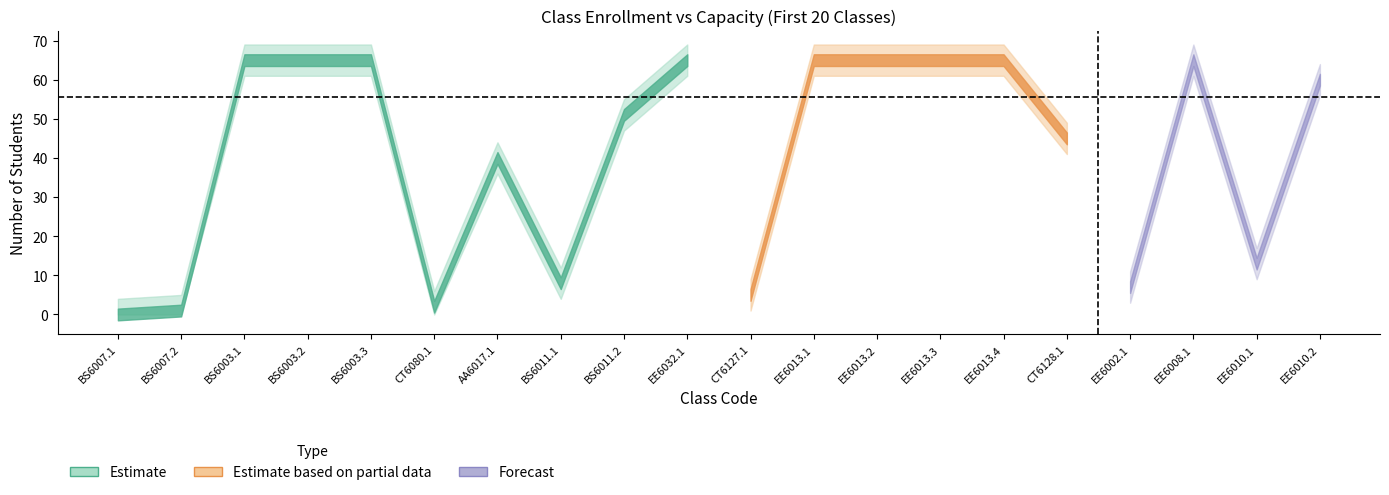

Reading left to right, extract all data points from this chart.

so_luong: BS6007.1=0.0	BS6007.2=1.0	BS6003.1=65.0	BS6003.2=65.0	BS6003.3=65.0	CT6080.1=2.0	AA6017.1=40.0	BS6011.1=8.0	BS6011.2=51.0	EE6032.1=65.0	CT6127.1=5.0	EE6013.1=65.0	EE6013.2=65.0	EE6013.3=65.0	EE6013.4=65.0	CT6128.1=45.0	EE6002.1=7.0	EE6008.1=65.0	EE6010.1=13.0	EE6010.2=60.0
so_luong_max: BS6007.1=65.0	BS6007.2=65.0	BS6003.1=65.0	BS6003.2=65.0	BS6003.3=65.0	CT6080.1=65.0	AA6017.1=65.0	BS6011.1=65.0	BS6011.2=65.0	EE6032.1=65.0	CT6127.1=65.0	EE6013.1=65.0	EE6013.2=65.0	EE6013.3=65.0	EE6013.4=65.0	CT6128.1=65.0	EE6002.1=65.0	EE6008.1=65.0	EE6010.1=65.0	EE6010.2=65.0
ti_le: BS6007.1=0.0	BS6007.2=0.0	BS6003.1=1.0	BS6003.2=1.0	BS6003.3=1.0	CT6080.1=0.0	AA6017.1=0.6	BS6011.1=0.1	BS6011.2=0.8	EE6032.1=1.0	CT6127.1=0.1	EE6013.1=1.0	EE6013.2=1.0	EE6013.3=1.0	EE6013.4=1.0	CT6128.1=0.7	EE6002.1=0.1	EE6008.1=1.0	EE6010.1=0.2	EE6010.2=0.9